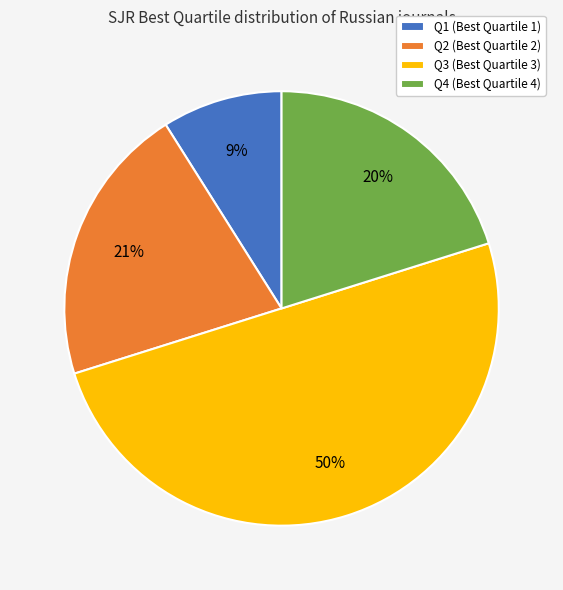

How many slices are in this pie chart?

4